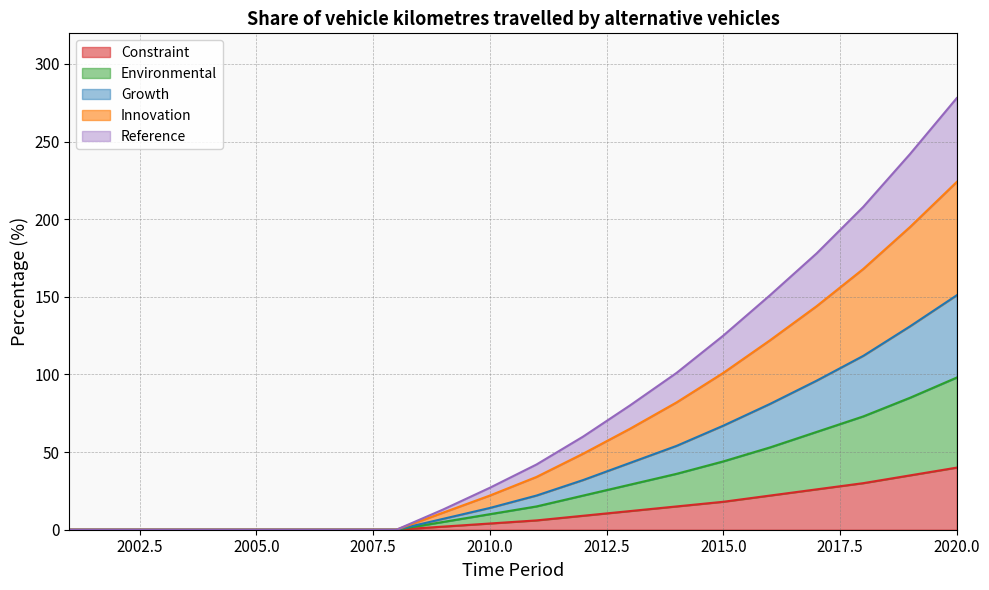

What are all the series names shown in the legend?

Constraint, Environmental, Growth, Innovation, Reference